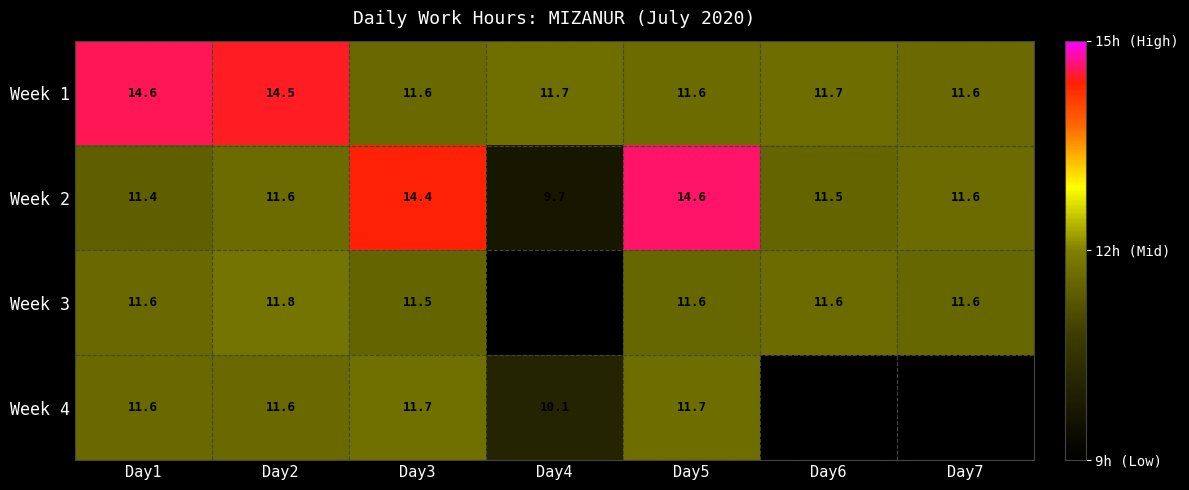

At which category is the sum across all series the highest?

Day5